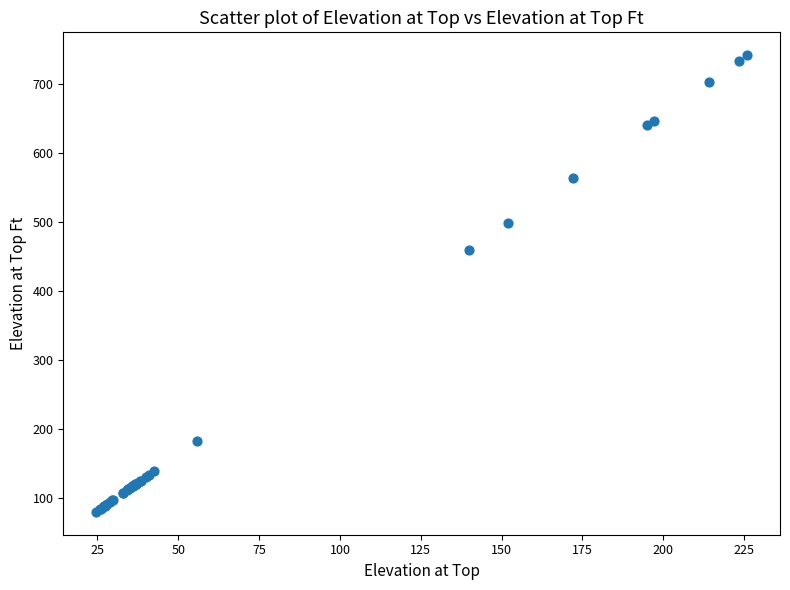

What Y value in the scatter plot is closest to 410?

459.3